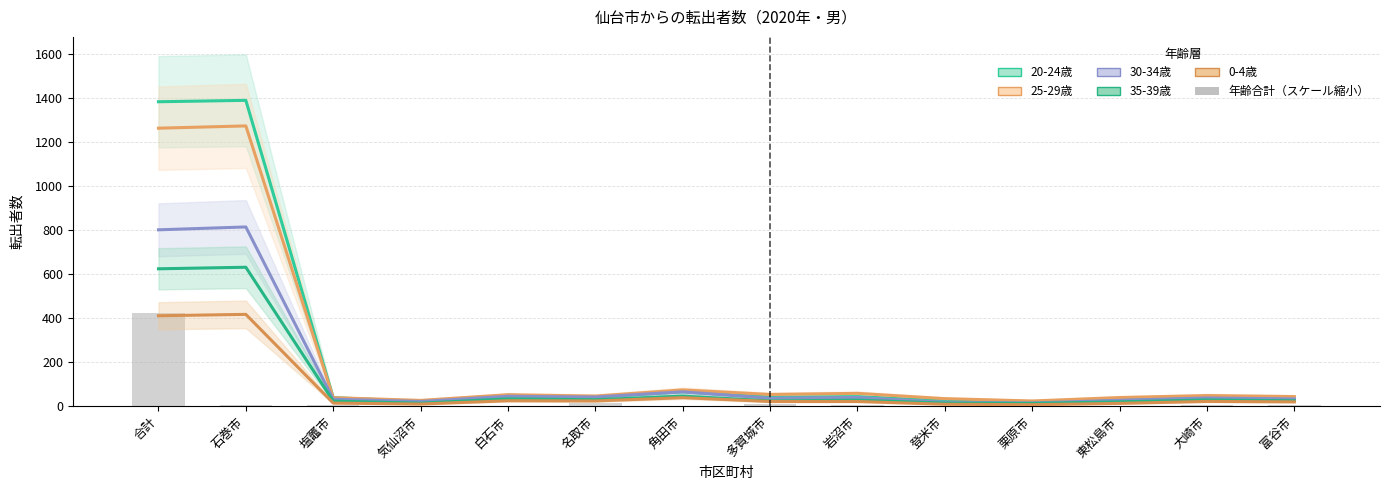

Is the value of 30-34歳 at 角田市 greater than the value of 20-24歳 at 合計?

No